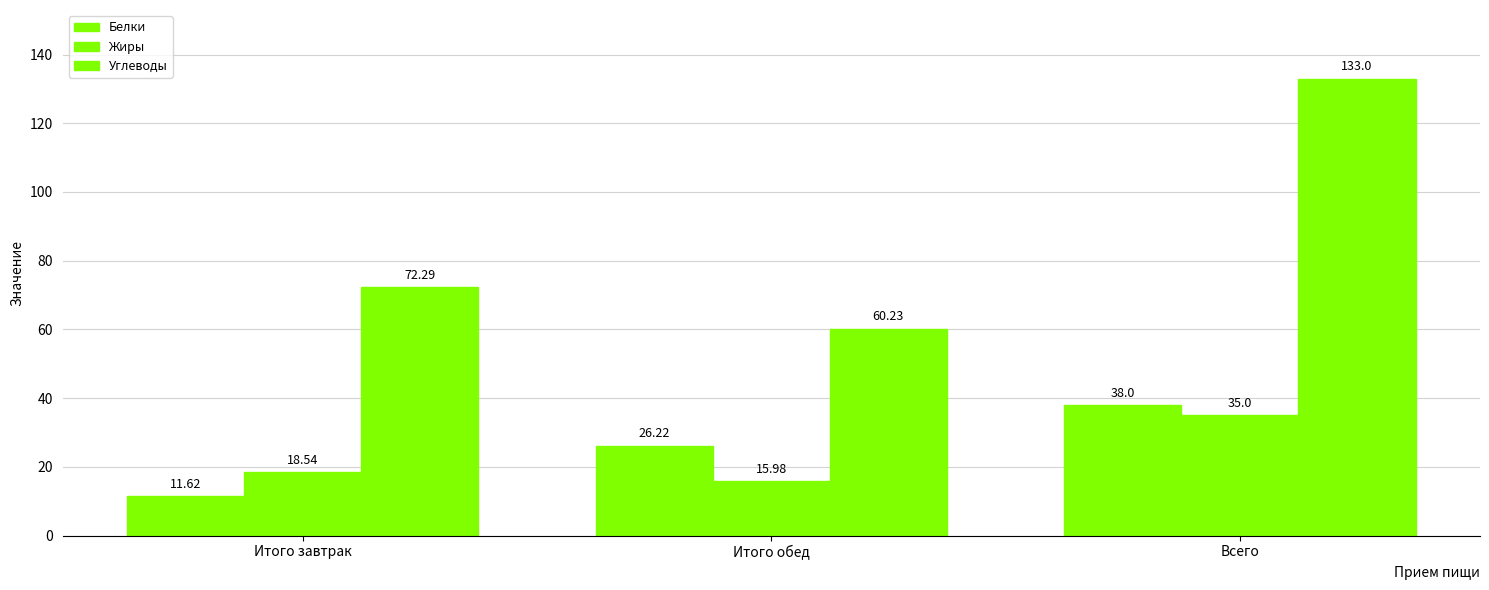

How many categories are shown in the chart?

3